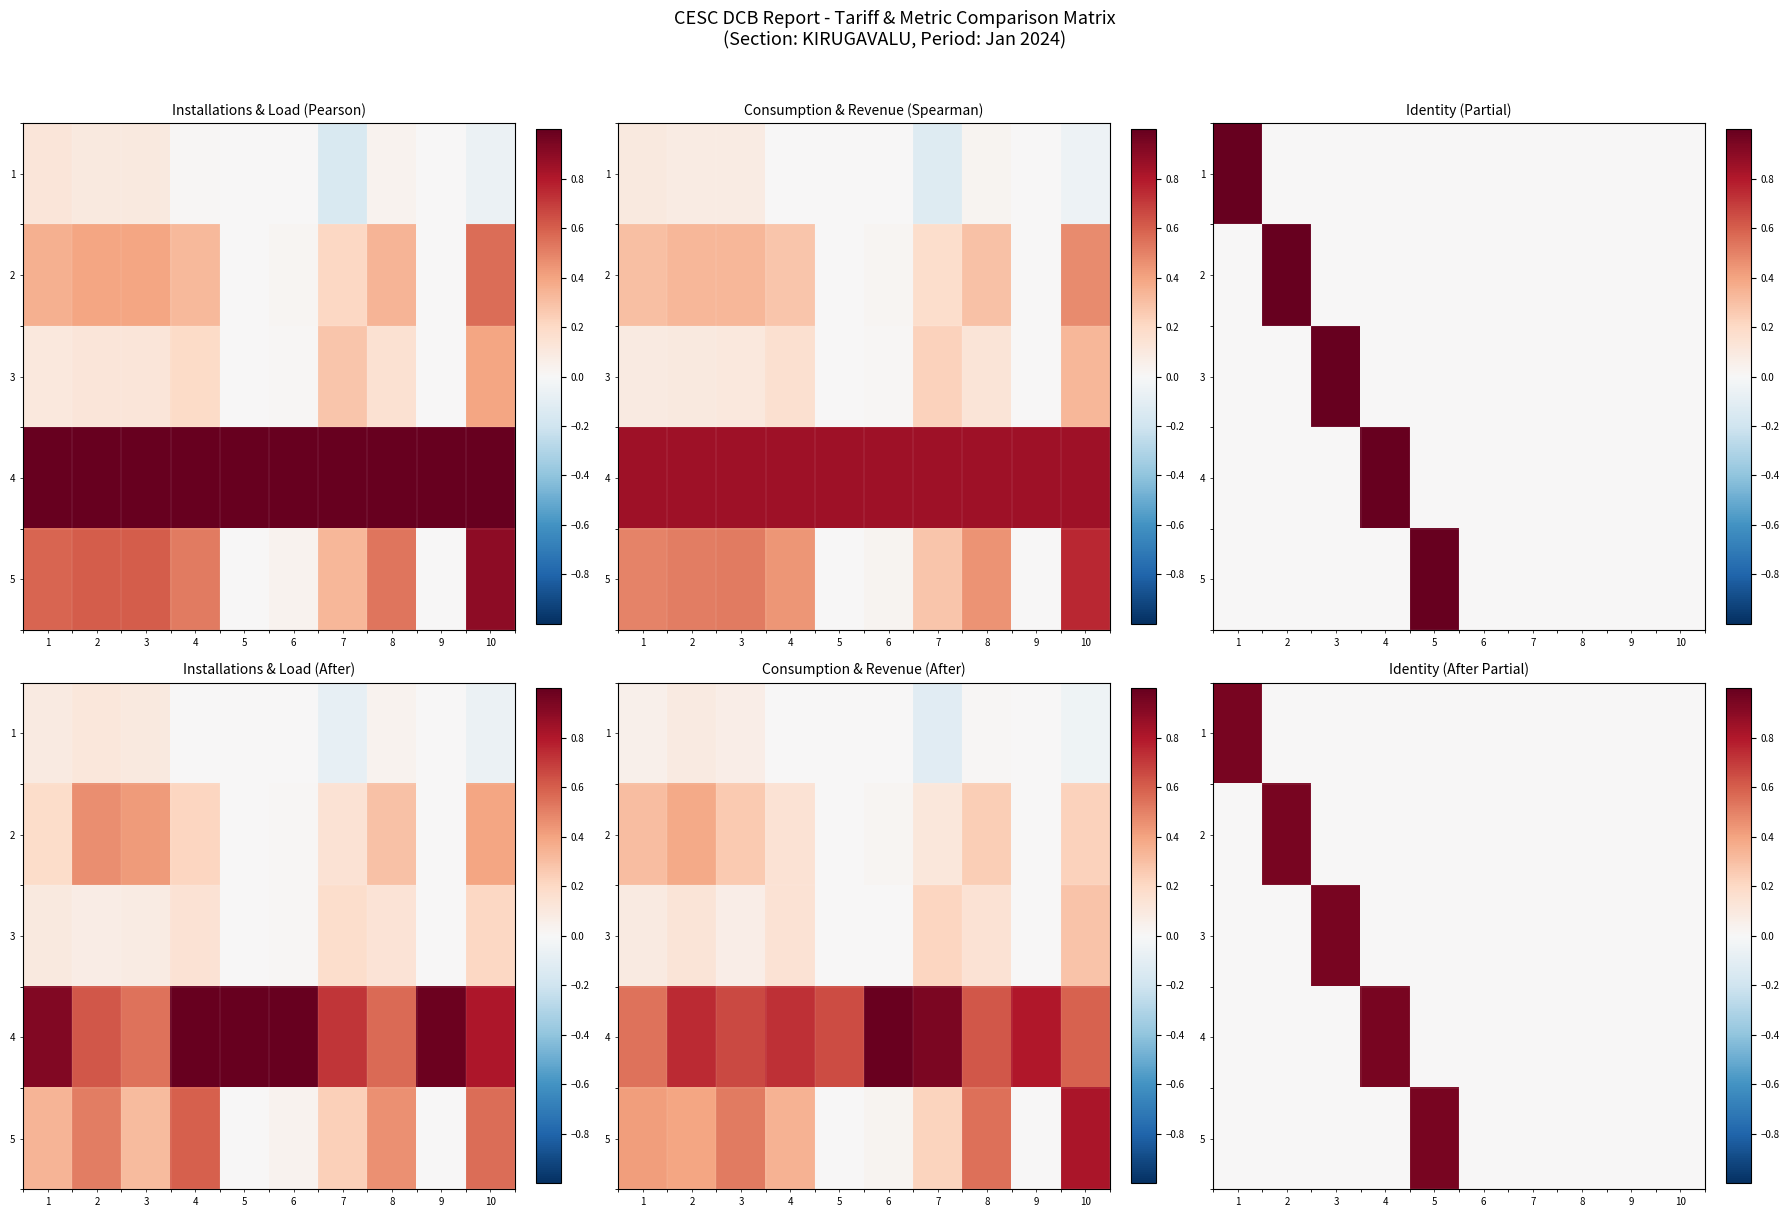

How many categories are shown in the chart?

10